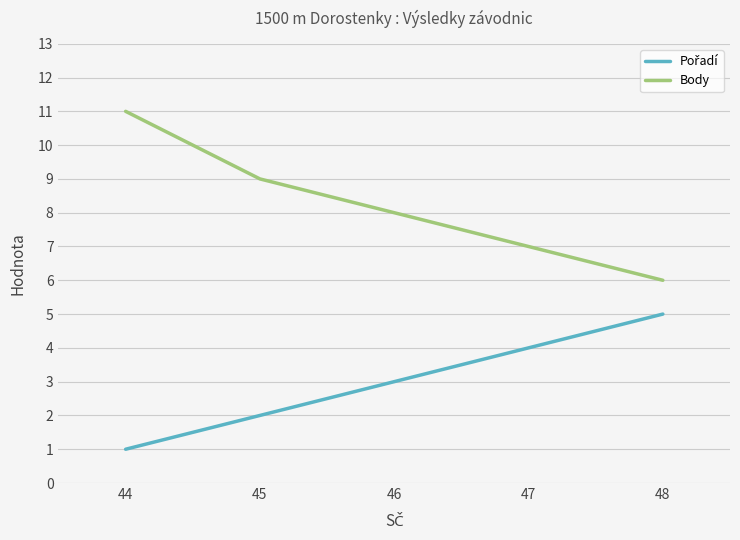

What is the spread (max minus min) of values at 44?

10